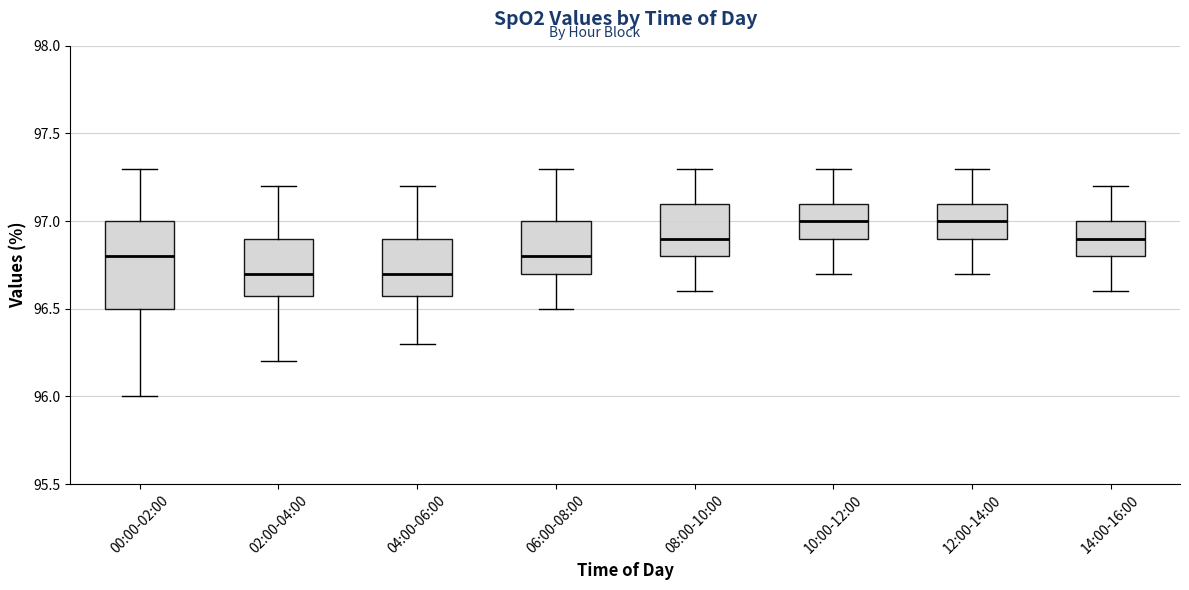

Reading left to right, transcribe this box plot: for each box, give where its median line is, the range the box spans, and where its two whiskers end, as read against the y-axis. The values are not printed on the chart, so give them approximately, as read against the axis.

00:00-02:00: median 96.8, box 96.5 to 97.0, whiskers 96.0 to 97.3
02:00-04:00: median 96.7, box 96.6 to 96.9, whiskers 96.2 to 97.2
04:00-06:00: median 96.7, box 96.6 to 96.9, whiskers 96.3 to 97.2
06:00-08:00: median 96.8, box 96.7 to 97.0, whiskers 96.5 to 97.3
08:00-10:00: median 96.9, box 96.8 to 97.1, whiskers 96.6 to 97.3
10:00-12:00: median 97.0, box 96.9 to 97.1, whiskers 96.7 to 97.3
12:00-14:00: median 97.0, box 96.9 to 97.1, whiskers 96.7 to 97.3
14:00-16:00: median 96.9, box 96.8 to 97.0, whiskers 96.6 to 97.2